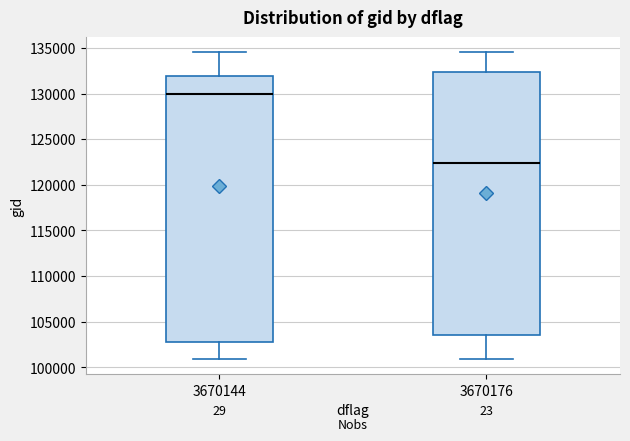

Where does the upper whisker of the box at x = 3670176 end on the y-axis? The values are not printed on the chart, so give them approximately, as read against the axis.

134500